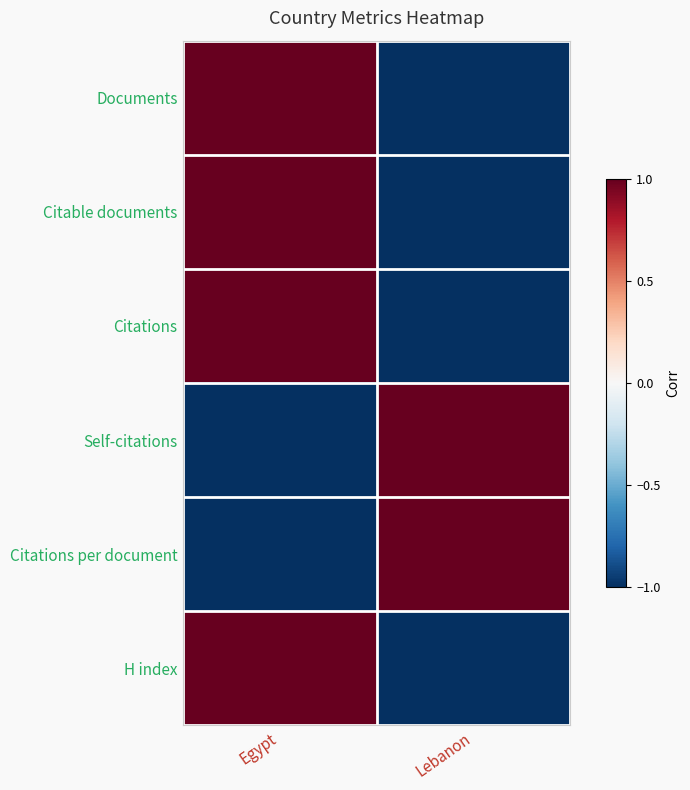

How many data points does each series have?

2